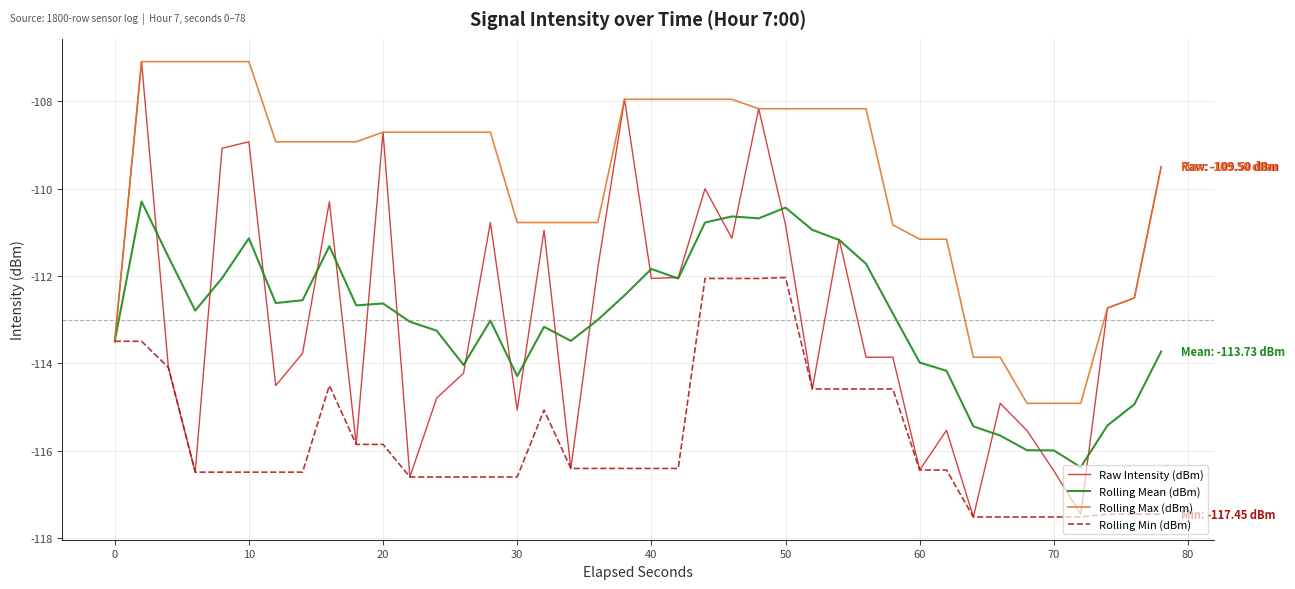

What is the greatest value displayed?

-107.1